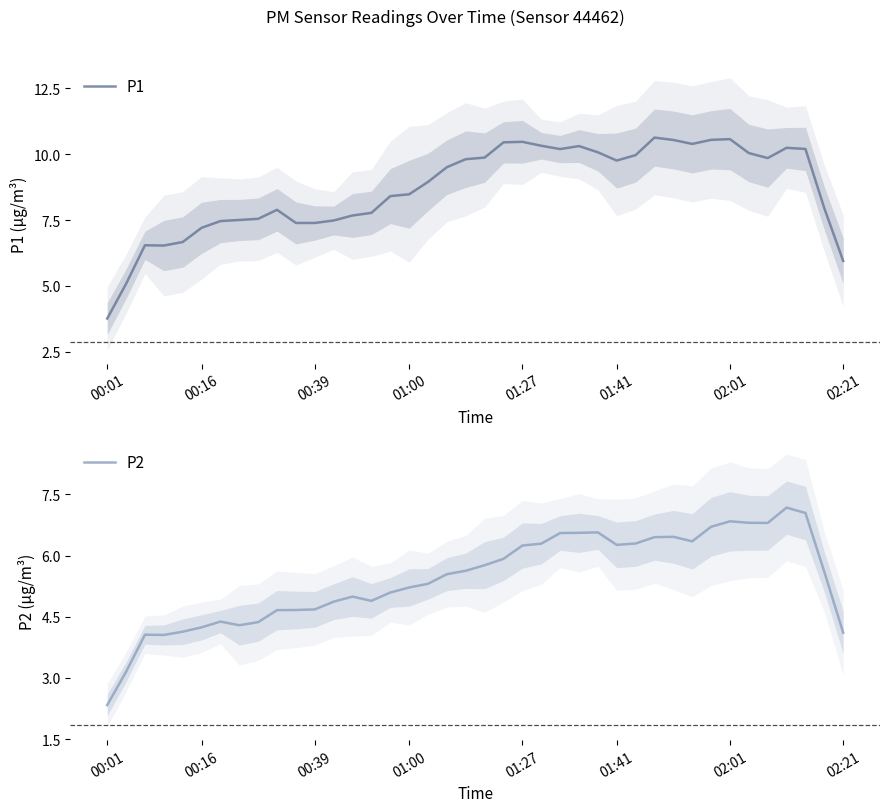

What is the maximum value for P1?

10.6